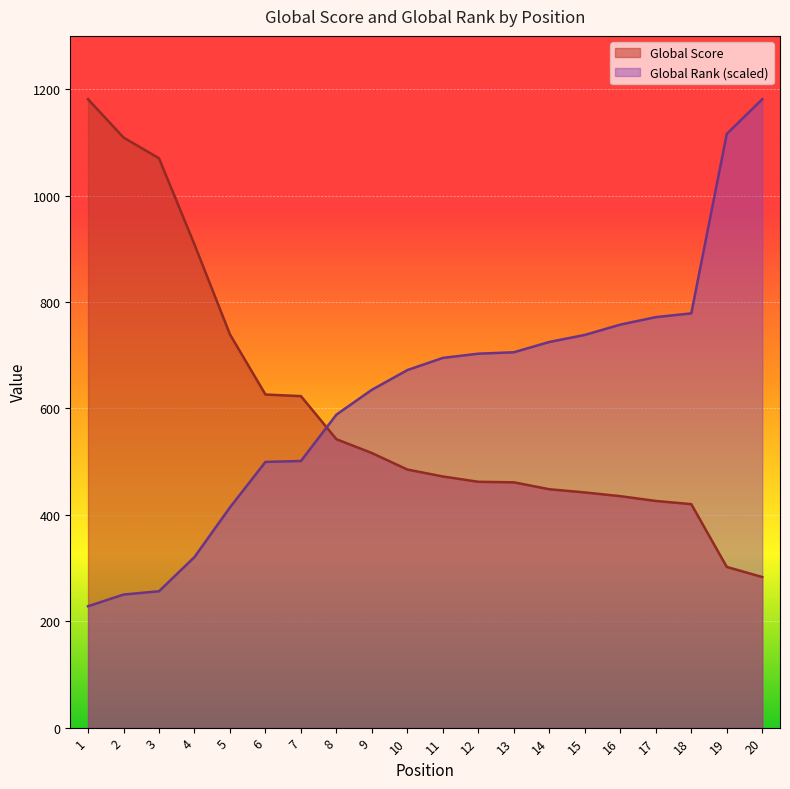

Which has a higher value, 14 or 18?

14